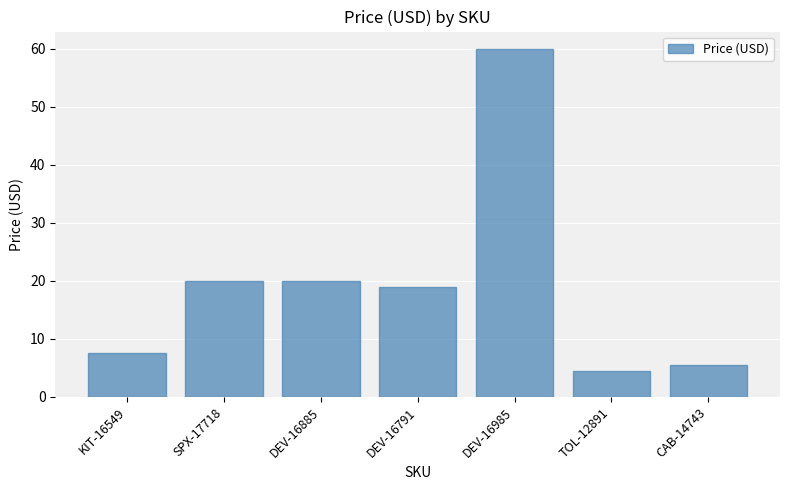

What is the value of the 6th bar from the left?

4.5